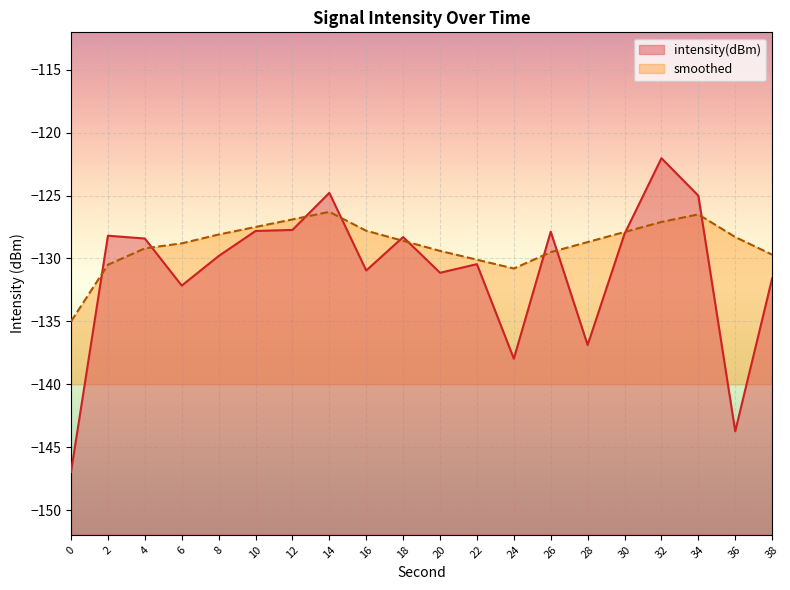

How many distinct data groups are displayed?

2